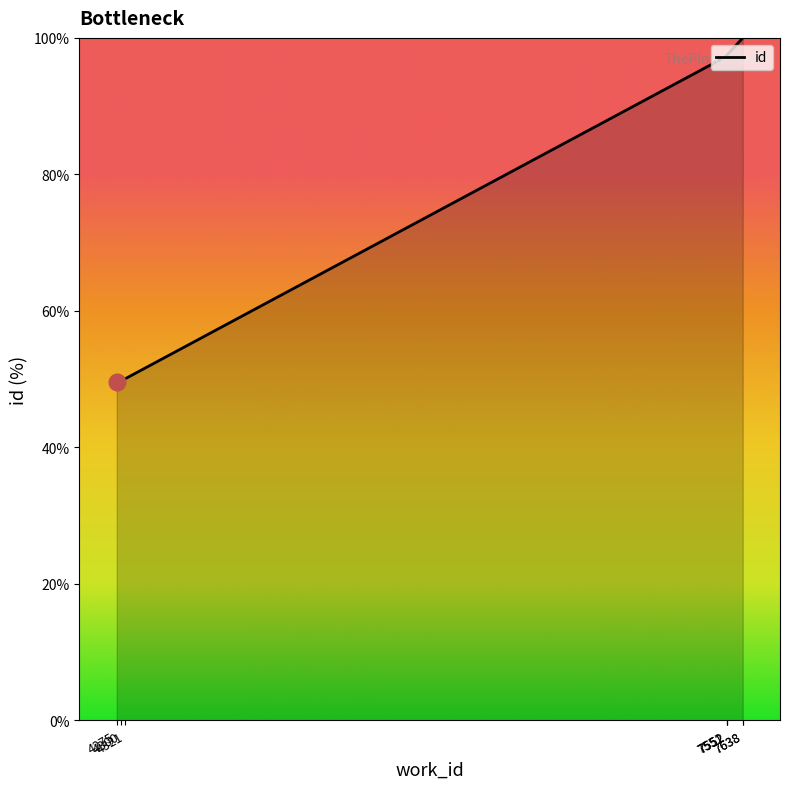

True or false: the data has more than 0 interior local peaks.

False